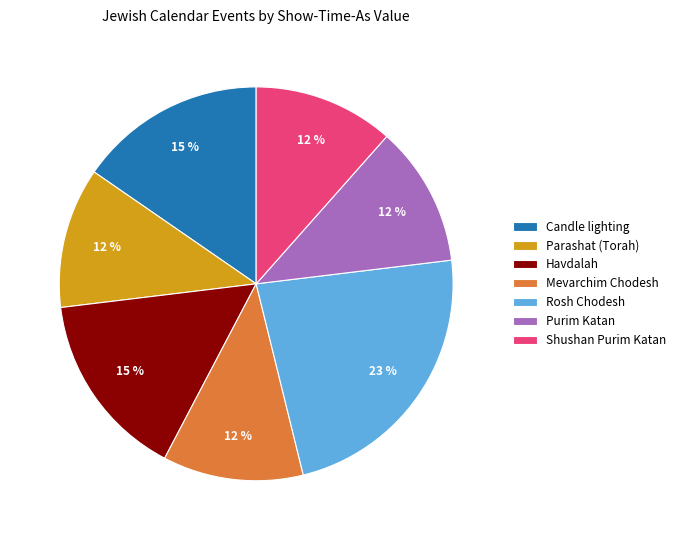

Is Parashat (Torah) the majority of the pie?

No